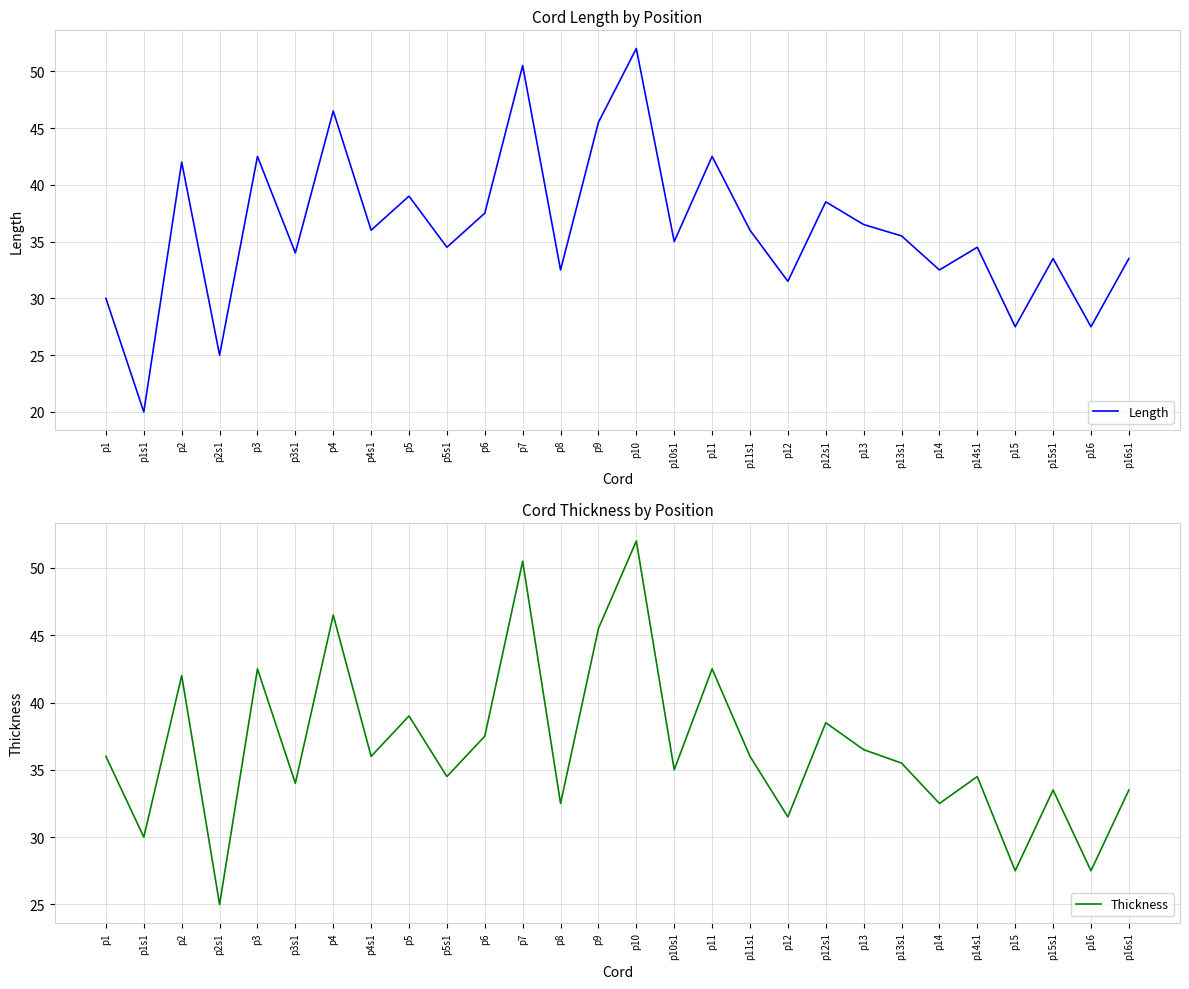

In Thickness, how many points are lower than both neighbors (excluding endpoints)?

11